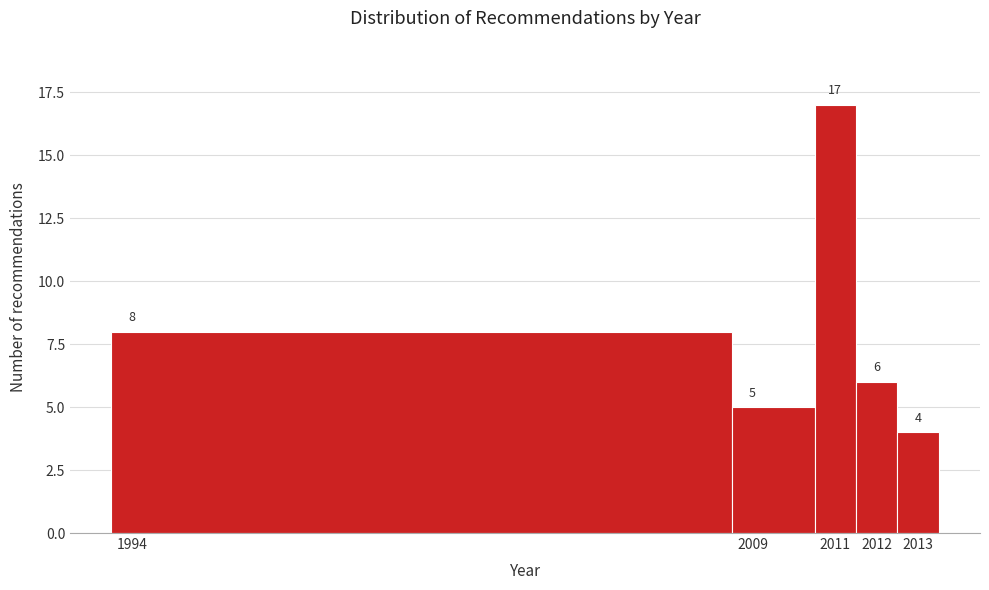

Reading left to right, transcribe this chart: for each bar, give the range it covers on the x-axis and its height.

1993.5 to 2008.5: 8
2008.5 to 2010.5: 5
2010.5 to 2011.5: 17
2011.5 to 2012.5: 6
2012.5 to 2013.5: 4